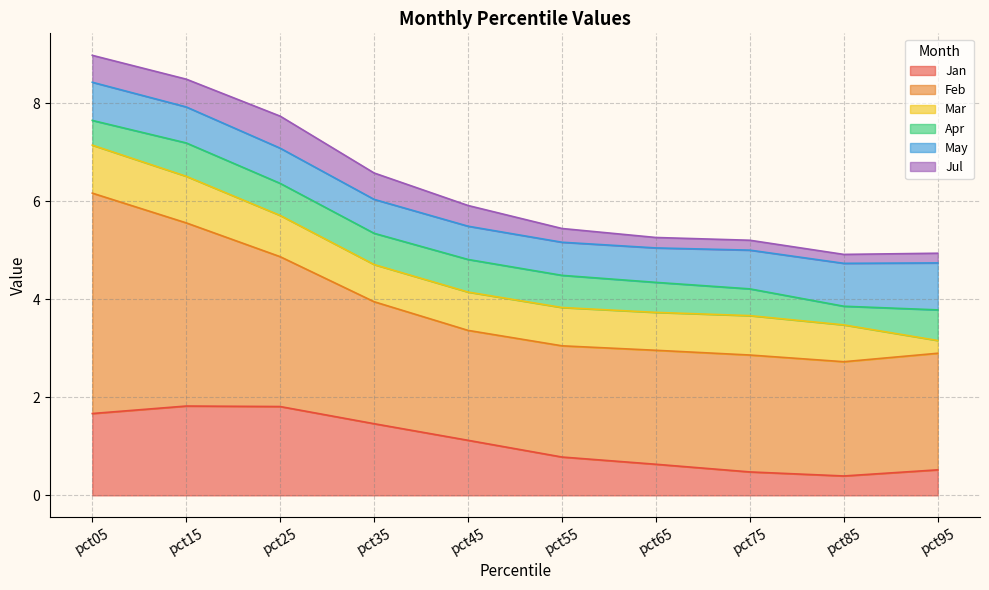

Count the May values in the range 0 to 1.

10